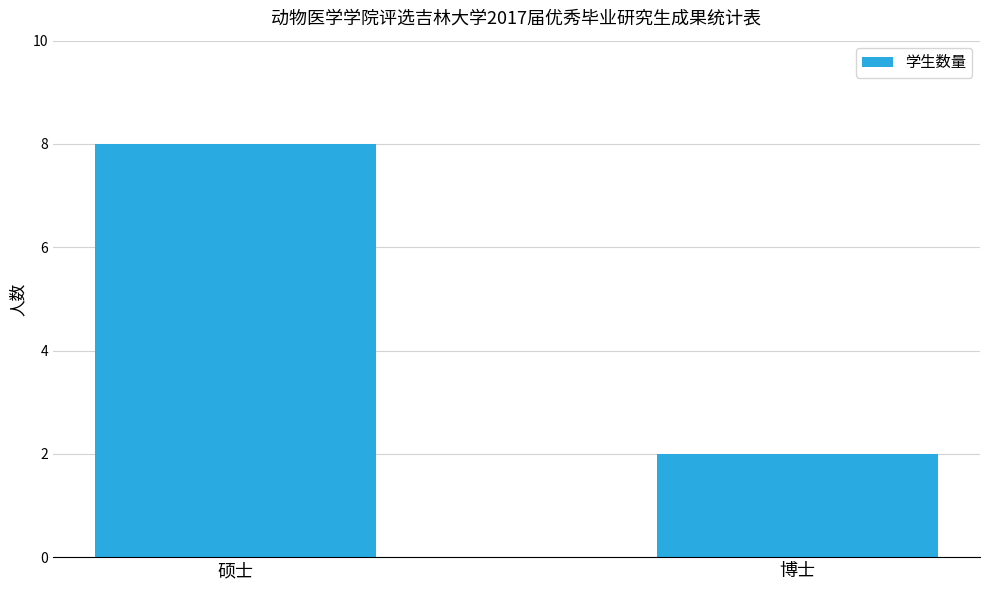

Are the bars horizontal?

No